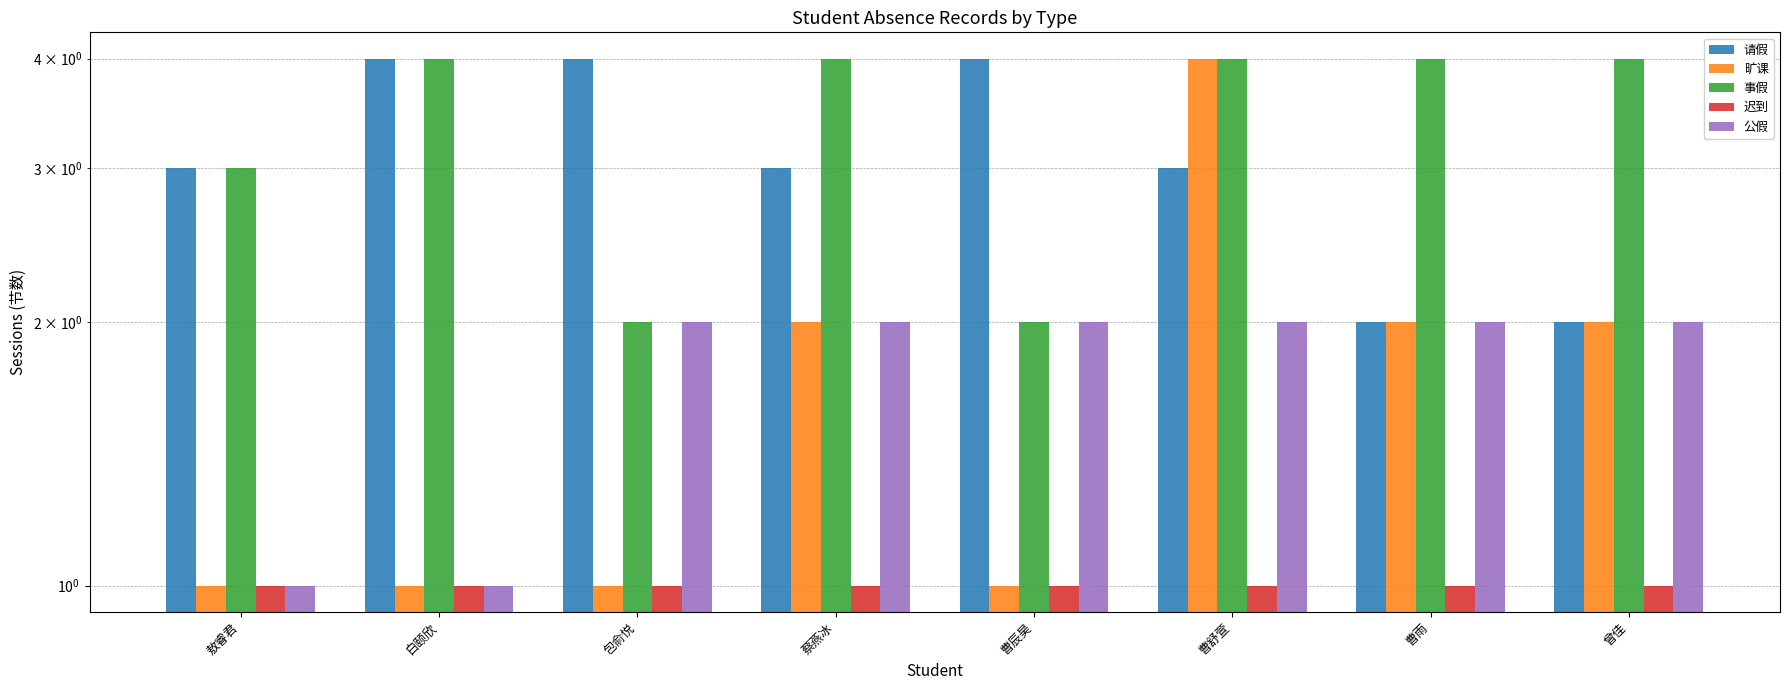

True or false: 迟到 has a value of 1 at 曹雨.

False